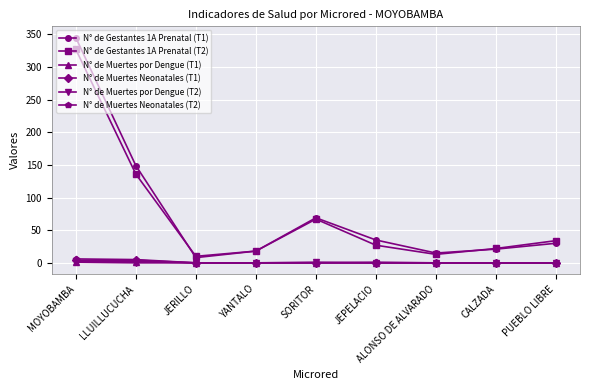

What are all the series names shown in the legend?

N° de Gestantes 1A Prenatal (T1), N° de Gestantes 1A Prenatal (T2), N° de Muertes por Dengue (T1), N° de Muertes Neonatales (T1), N° de Muertes por Dengue (T2), N° de Muertes Neonatales (T2)